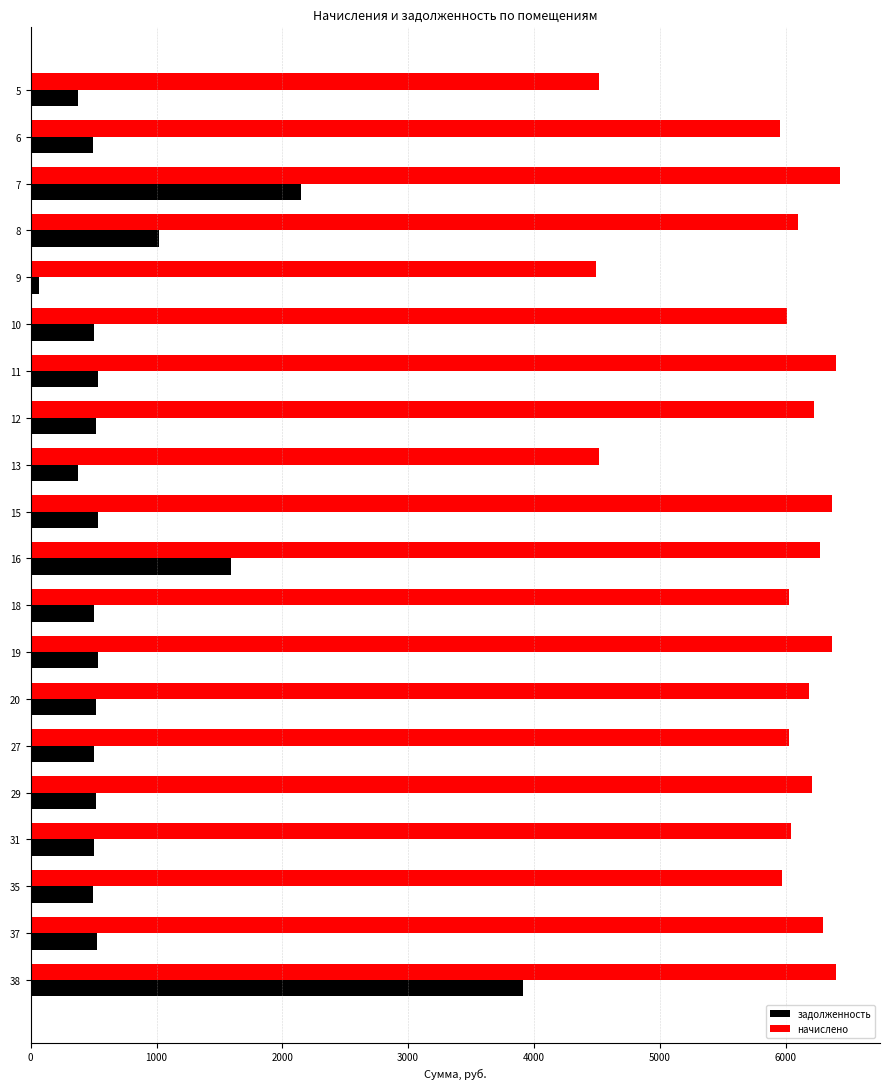

How many data points in задолженность are above 517?

10